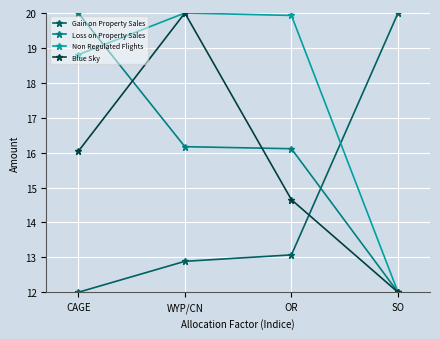

What is the maximum value for Gain on Property Sales?

20.0